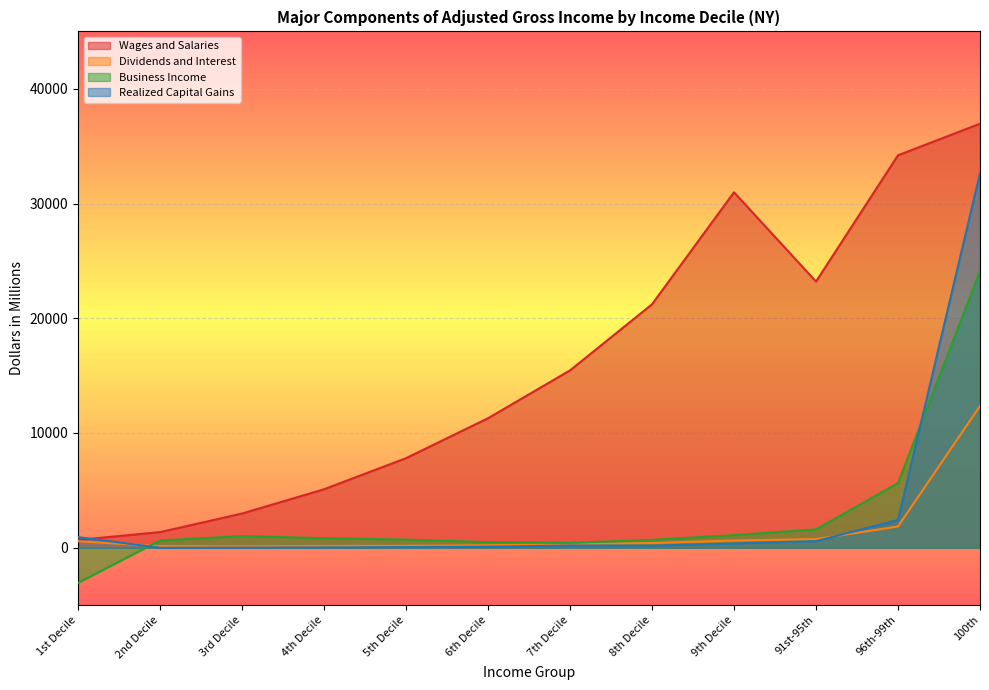

Which series has the widest spread of values?

Wages and Salaries